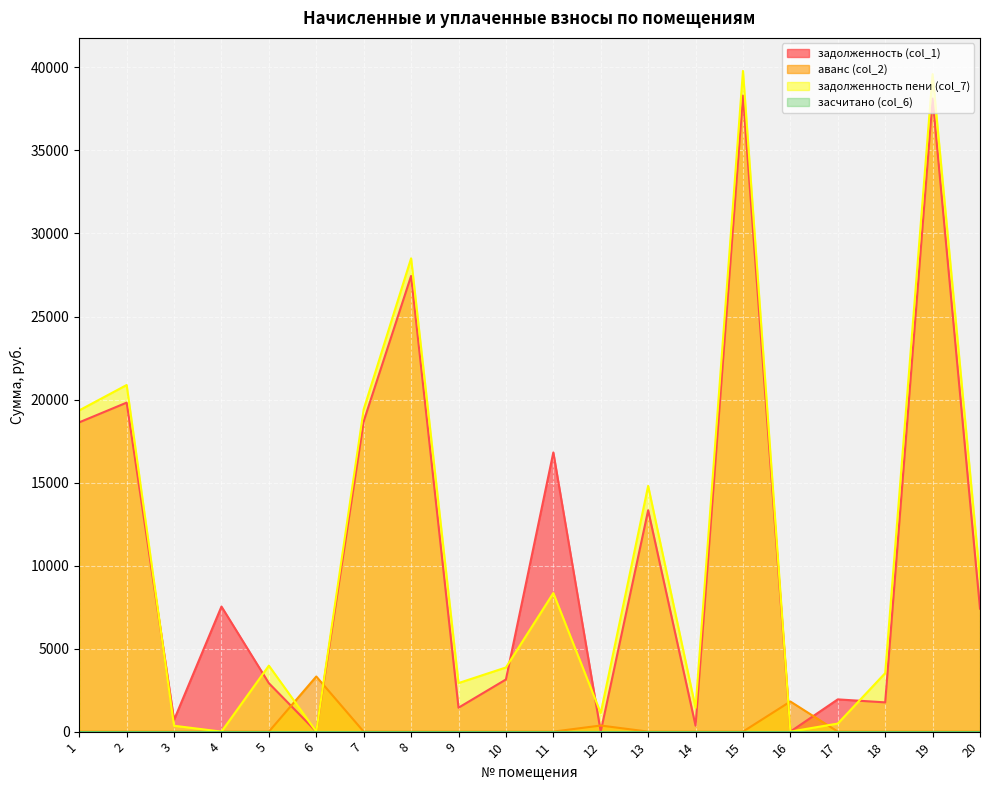

At 15, list the series in order from largest to smallest.

задолженность пени (col_7), задолженность (col_1), аванс (col_2)